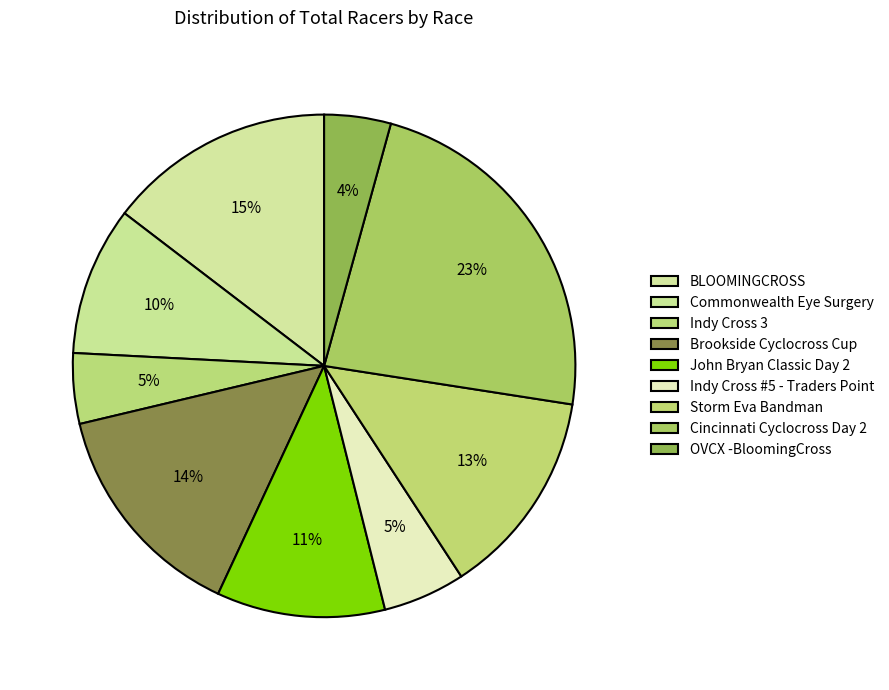

Combined, do OVCX -BloomingCross and Cincinnati Cyclocross Day 2 account for over 50%?

No